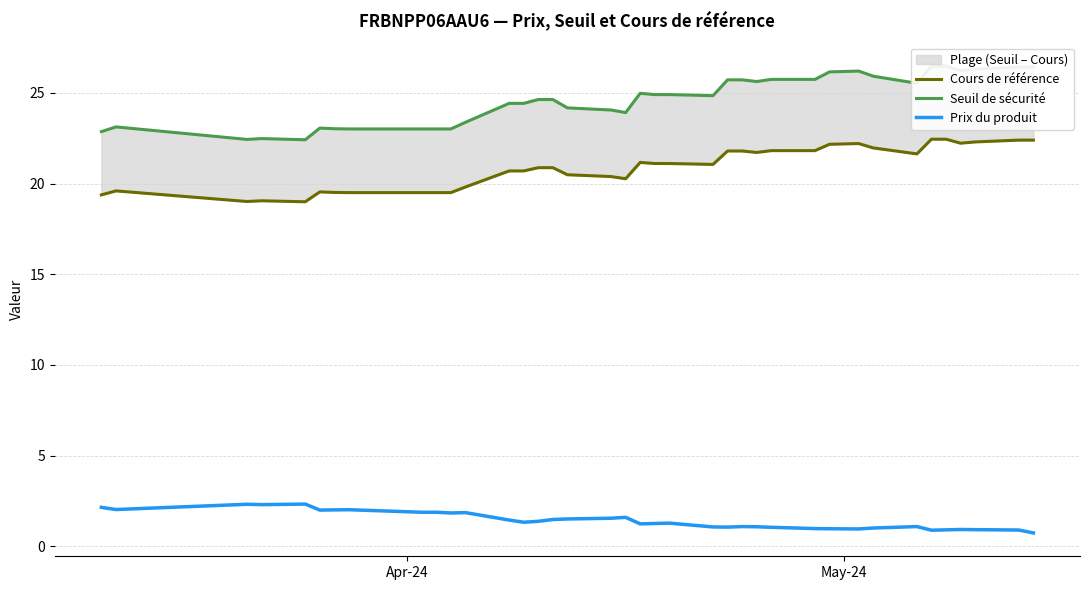

True or false: Prix du produit and Cours de référence cross at least once.

False